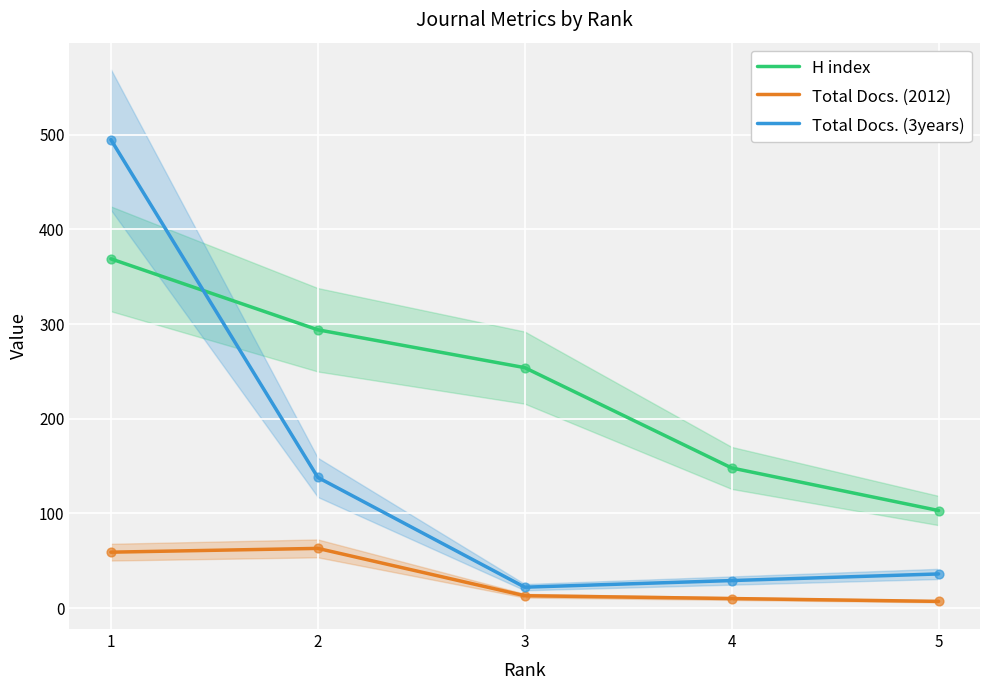

At how many categories does at least one series exceed 448?

1